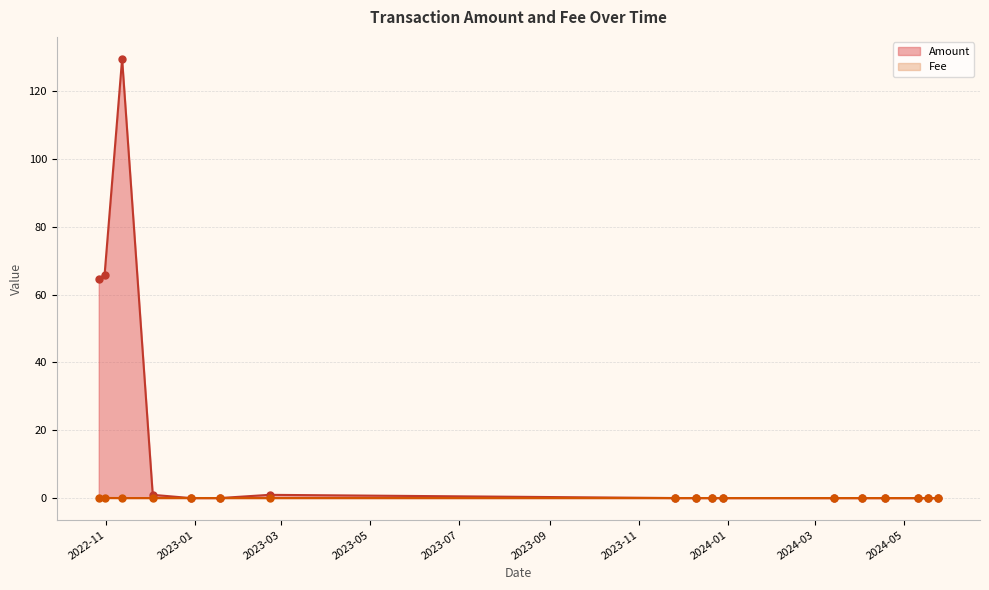

Which series has the widest spread of Y values?

Amount